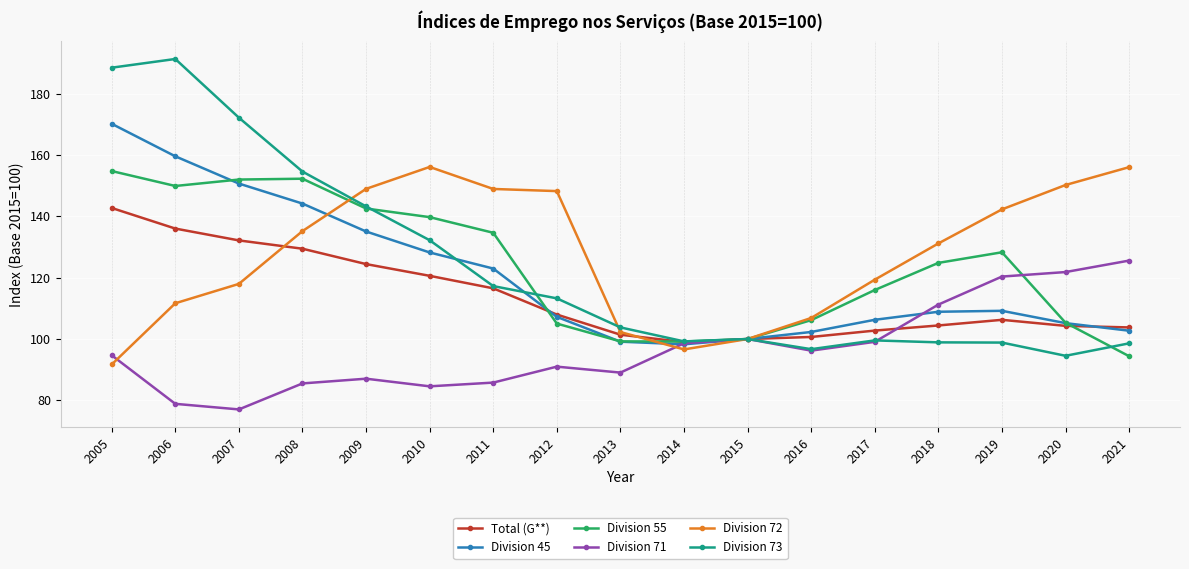

How many values in the Division 55 series exceed 124?

9